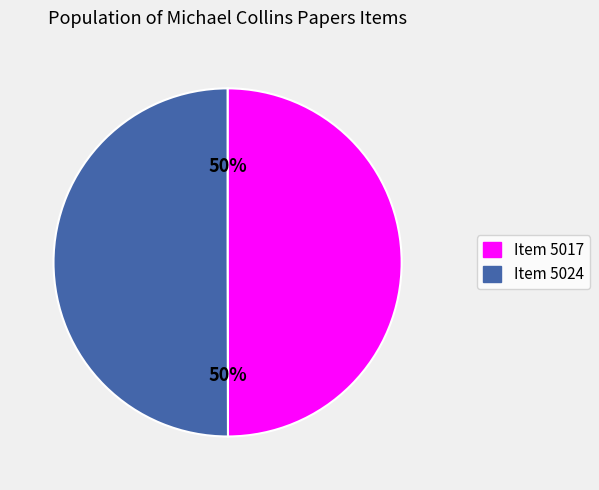

To the nearest percent, what is the average slice percentage?

50%